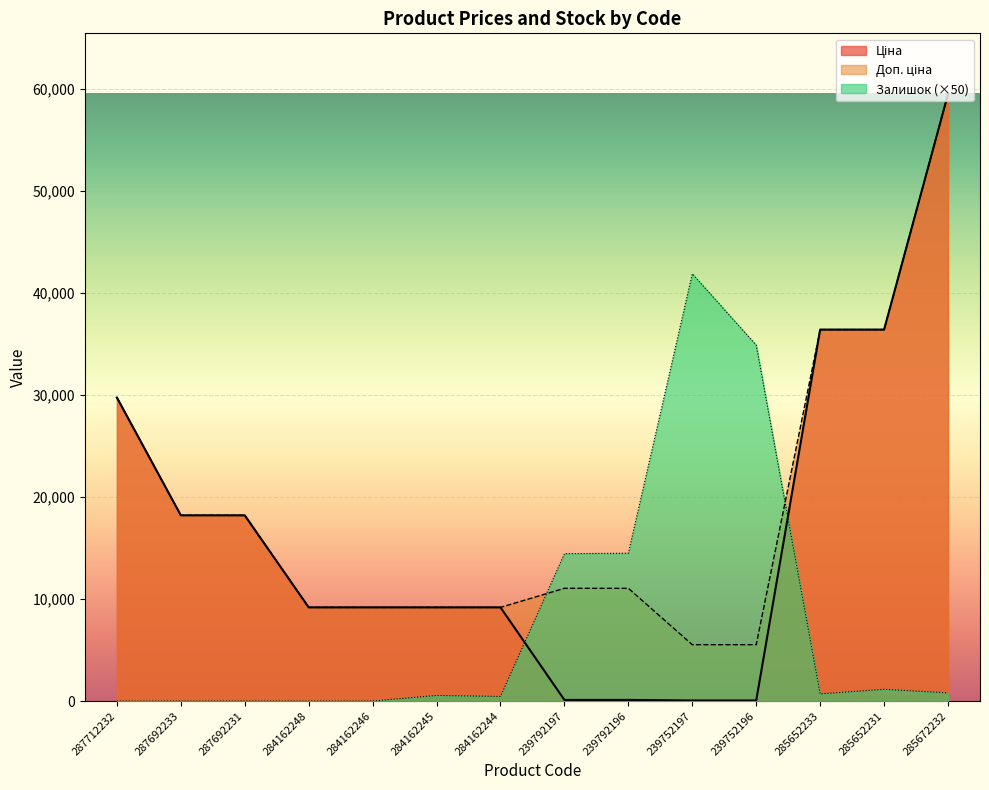

What is the difference between the highest and lowest values at 239792196?

14389.5